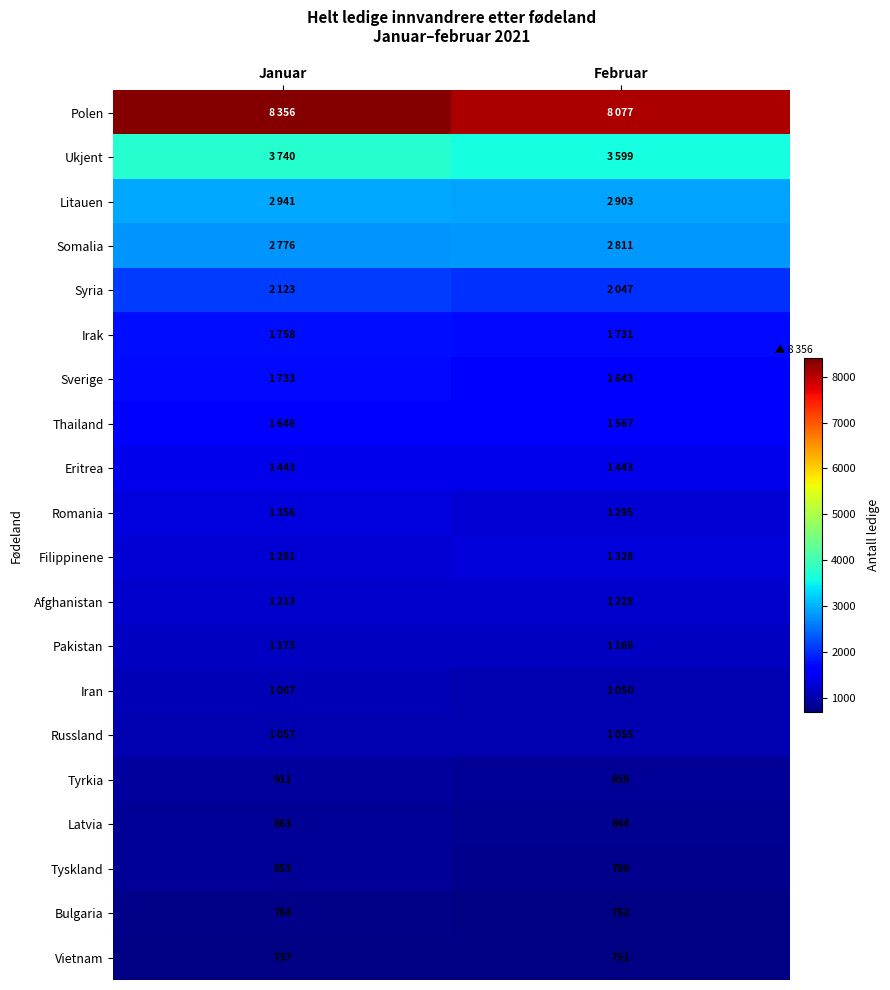

What is the approximate value of Tyrkia at Februar, to the nearest 5?

860